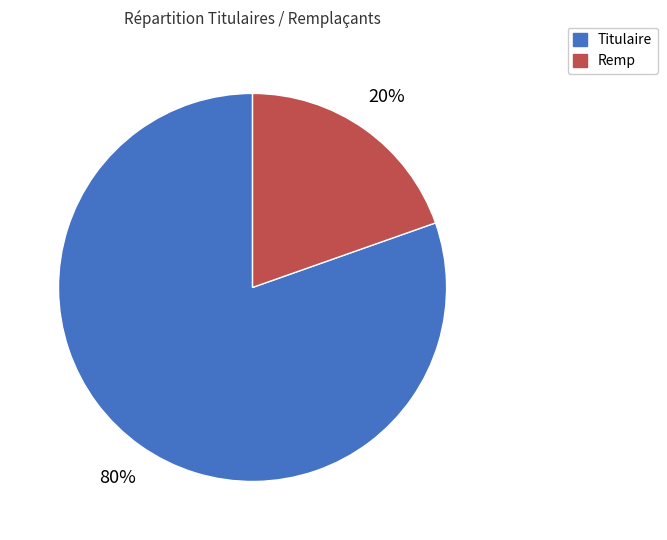

Is there a majority slice in this chart?

Yes